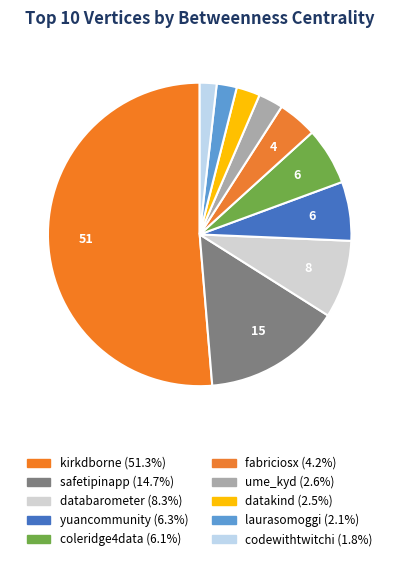

The ume_kyd slice represents 3% of the pie. True or false?

True